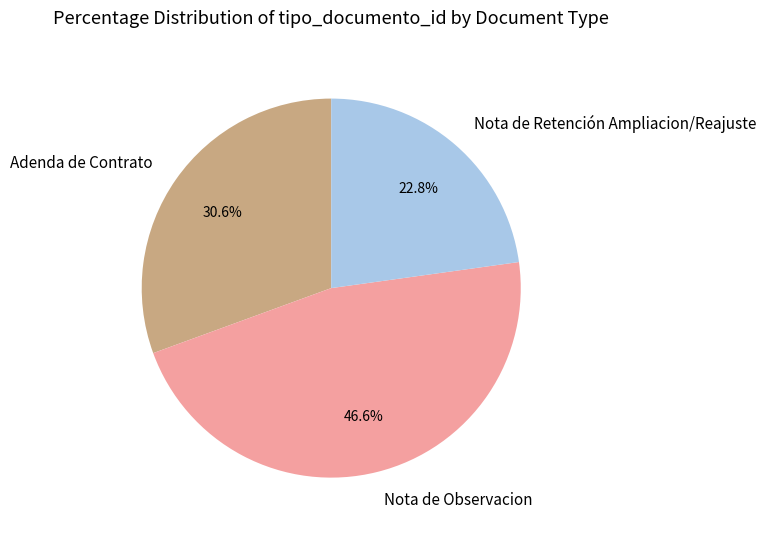

How many slices are in this pie chart?

3